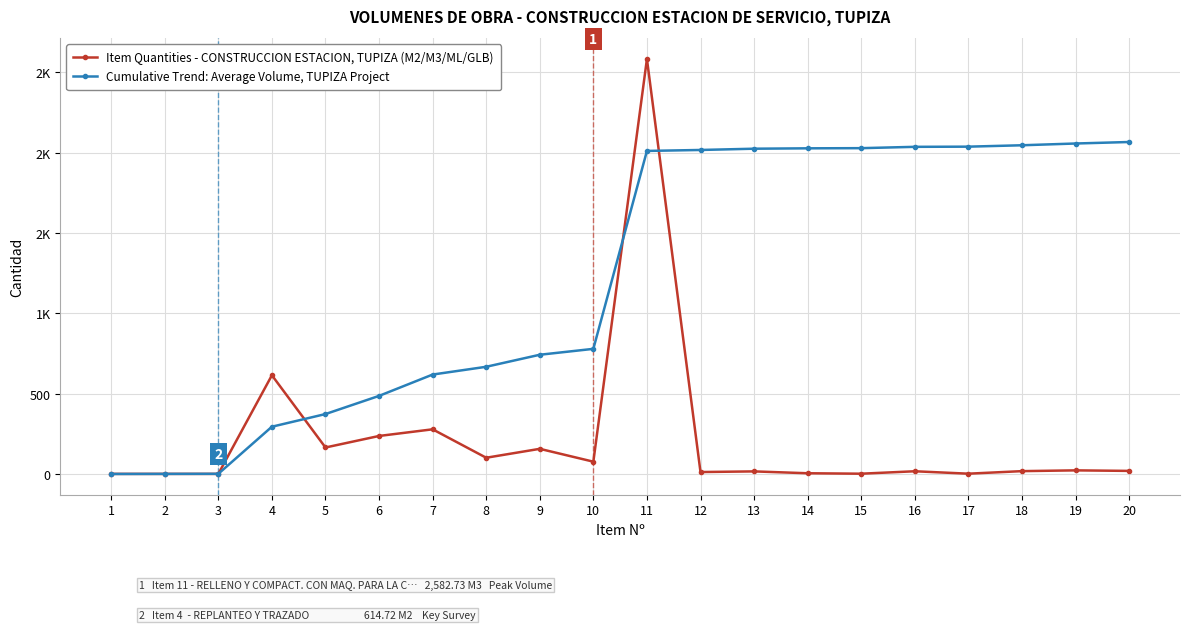

At which category is the sum across all series the highest?

11